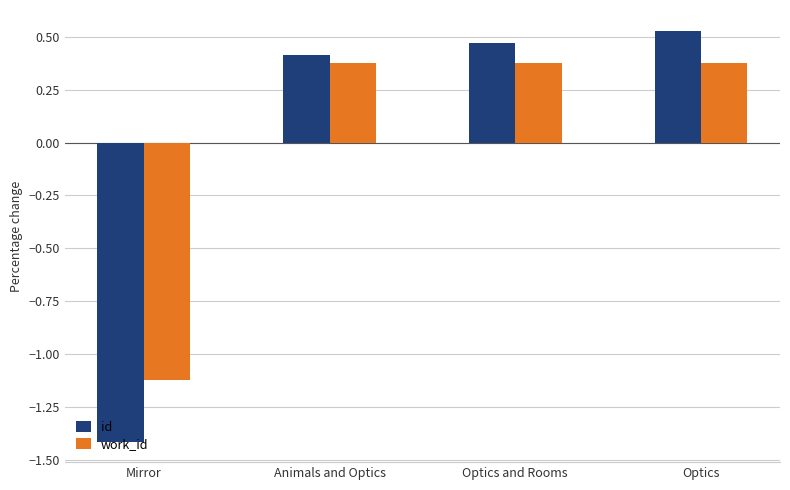

Which series has the largest range (max minus min)?

id